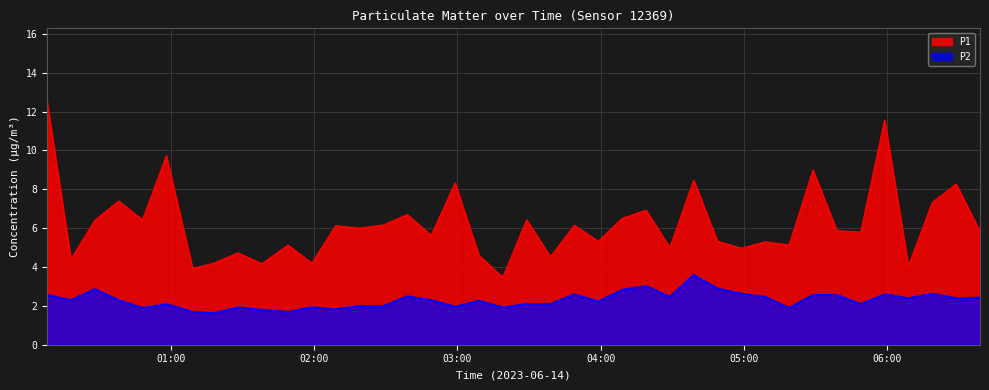

The P2 series shows 2.5 at 05:09. True or false?

True